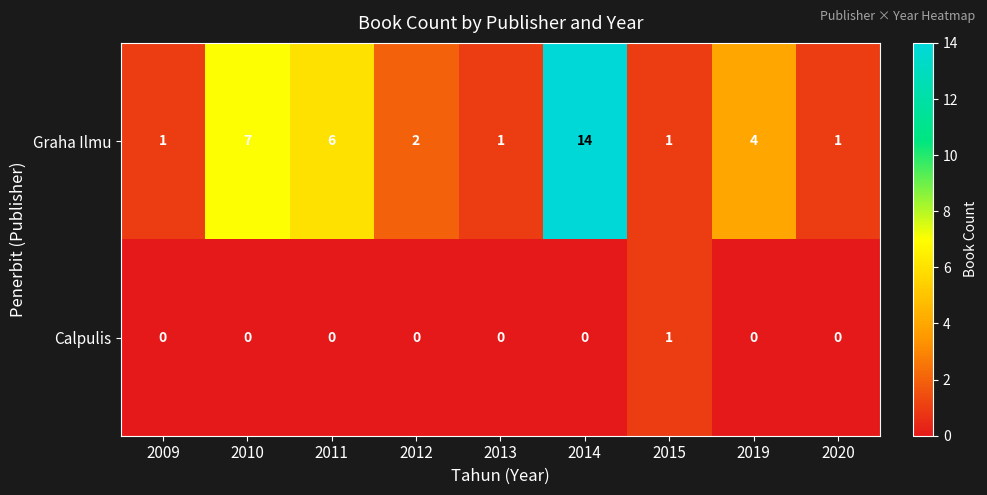

What is the sum of the Graha Ilmu values at 2012 and 2013?

3